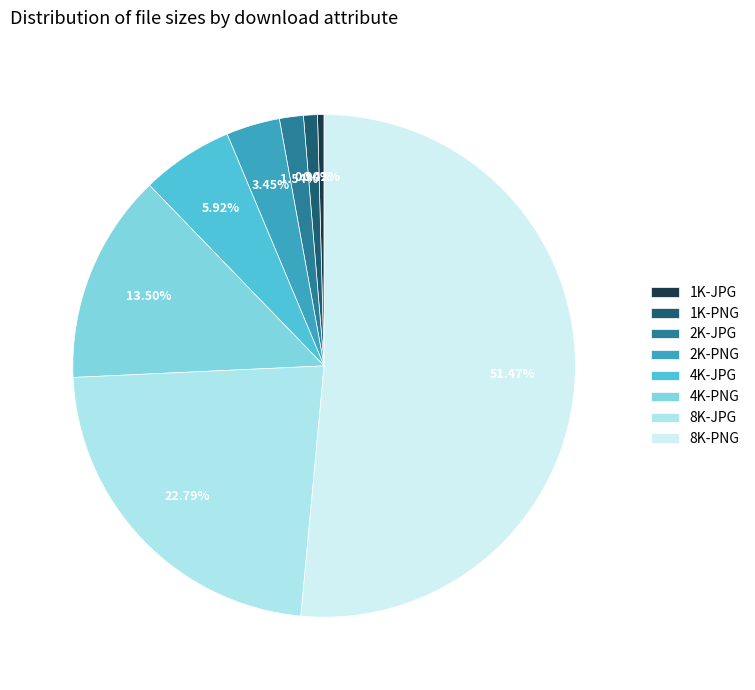

Does 8K-PNG account for over 50% of the chart?

Yes